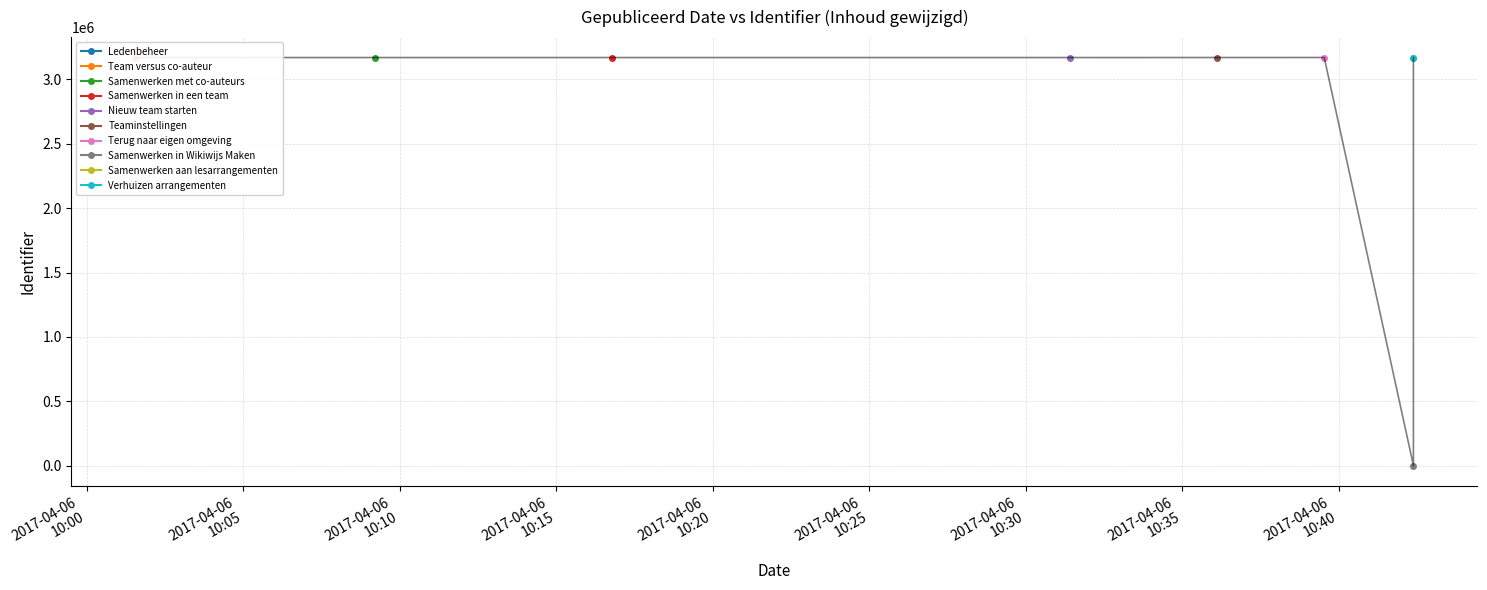

Which has a higher value, 2017-04-06 10:42:23 or 2017-04-06 10:01:33?

2017-04-06 10:01:33